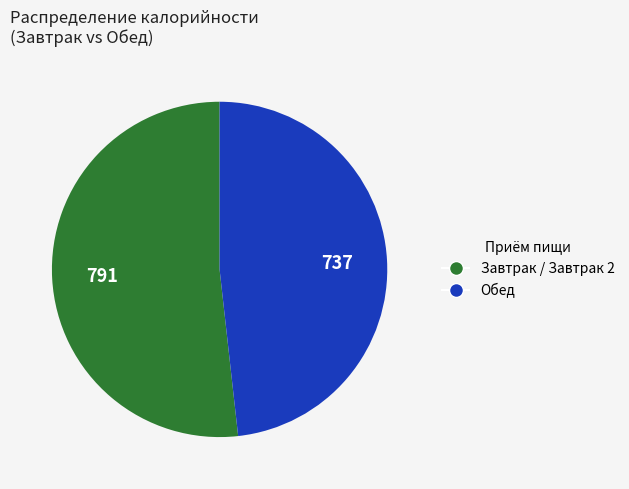

Is there a majority slice in this chart?

Yes